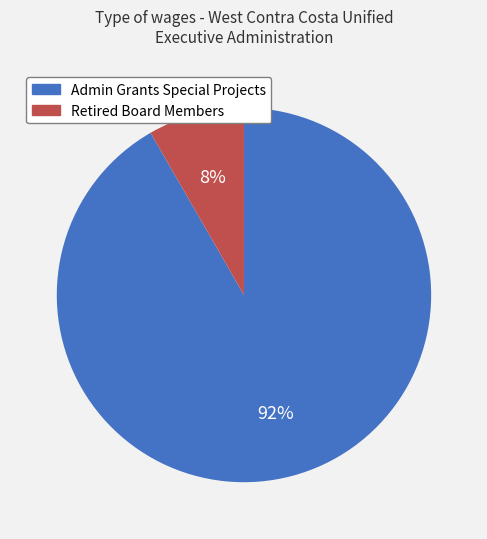

What is the largest slice in the pie chart?

Admin Grants Special Projects